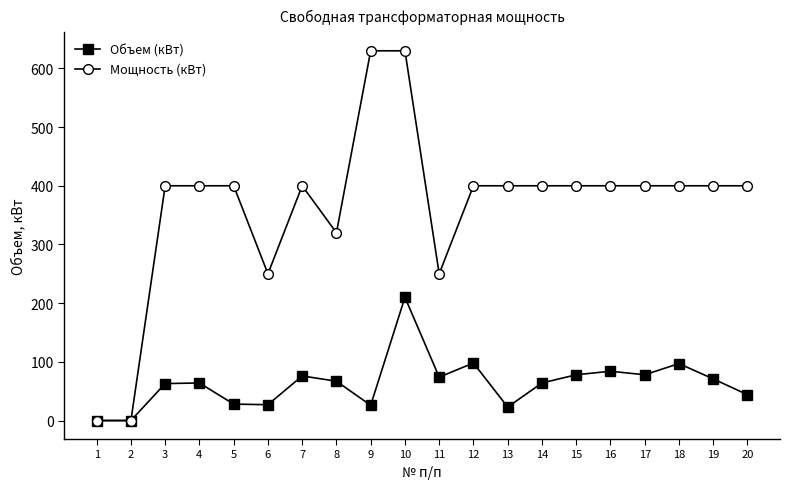

True or false: Объем (кВт) has more than 1 points higher than both neighbors.

True